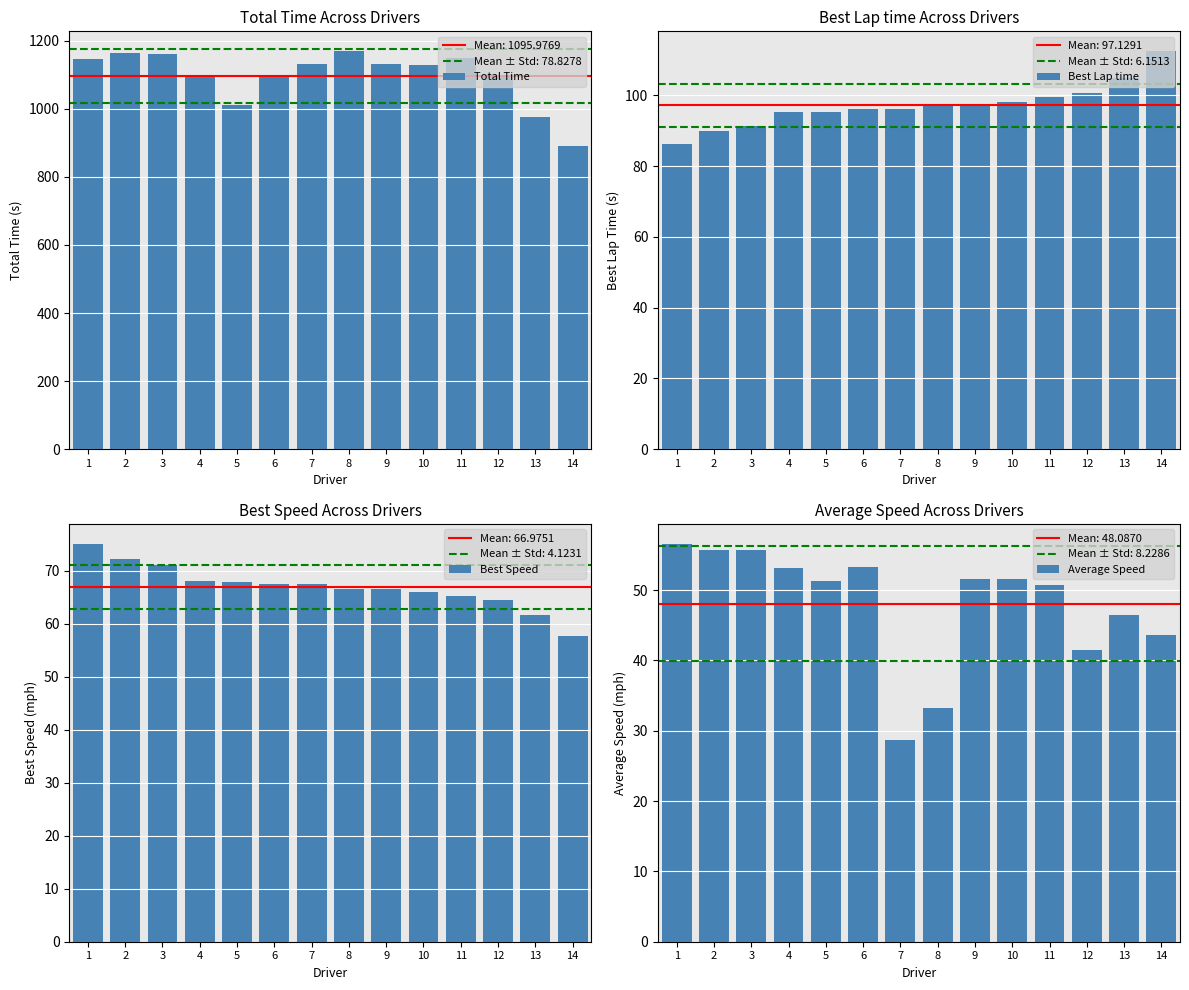

The Best Lap time series shows 112.4 at 14. True or false?

True